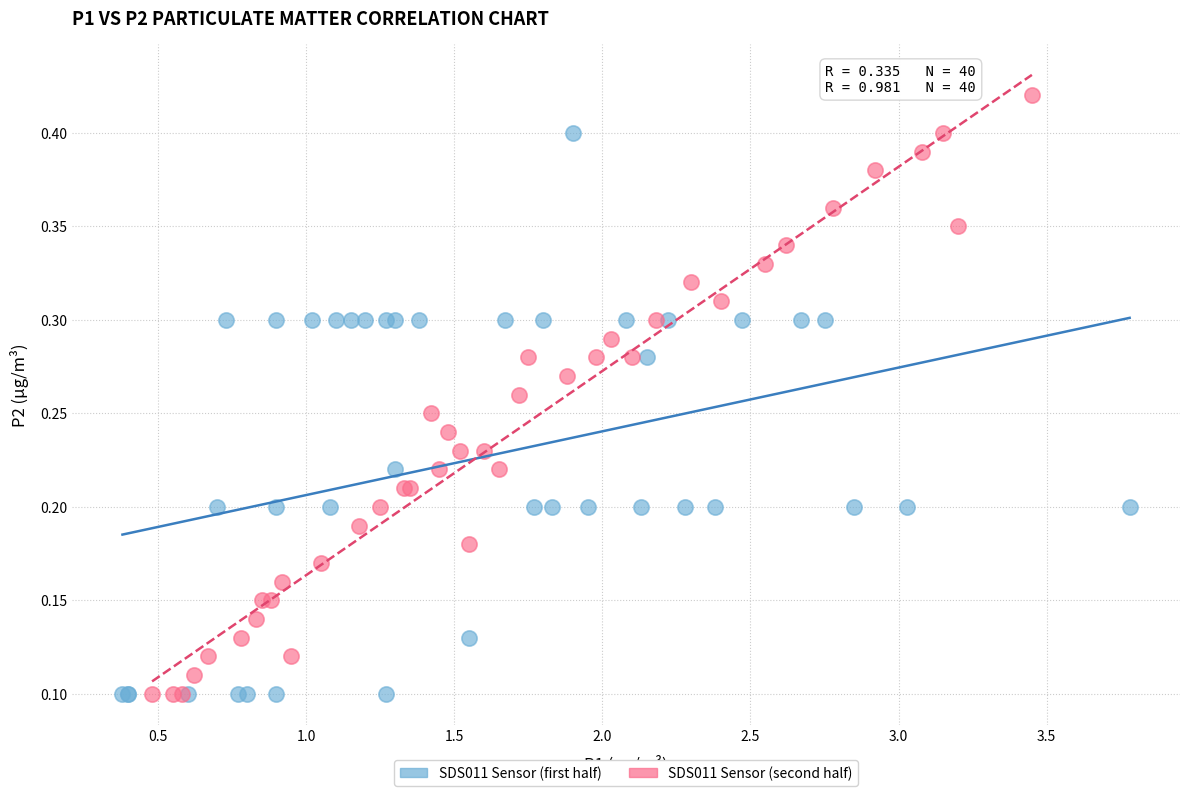

Which series has the largest Y range (max minus min)?

SDS011 Sensor (second half)